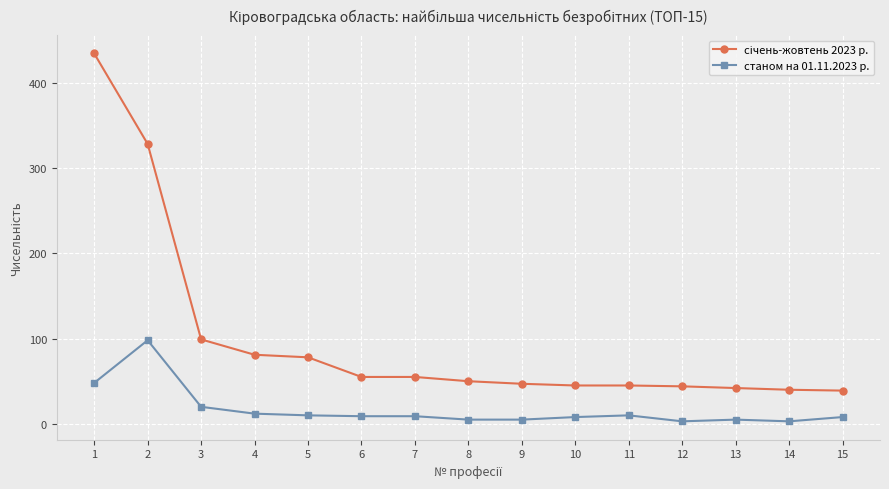

Which category has the highest value across all series?

1